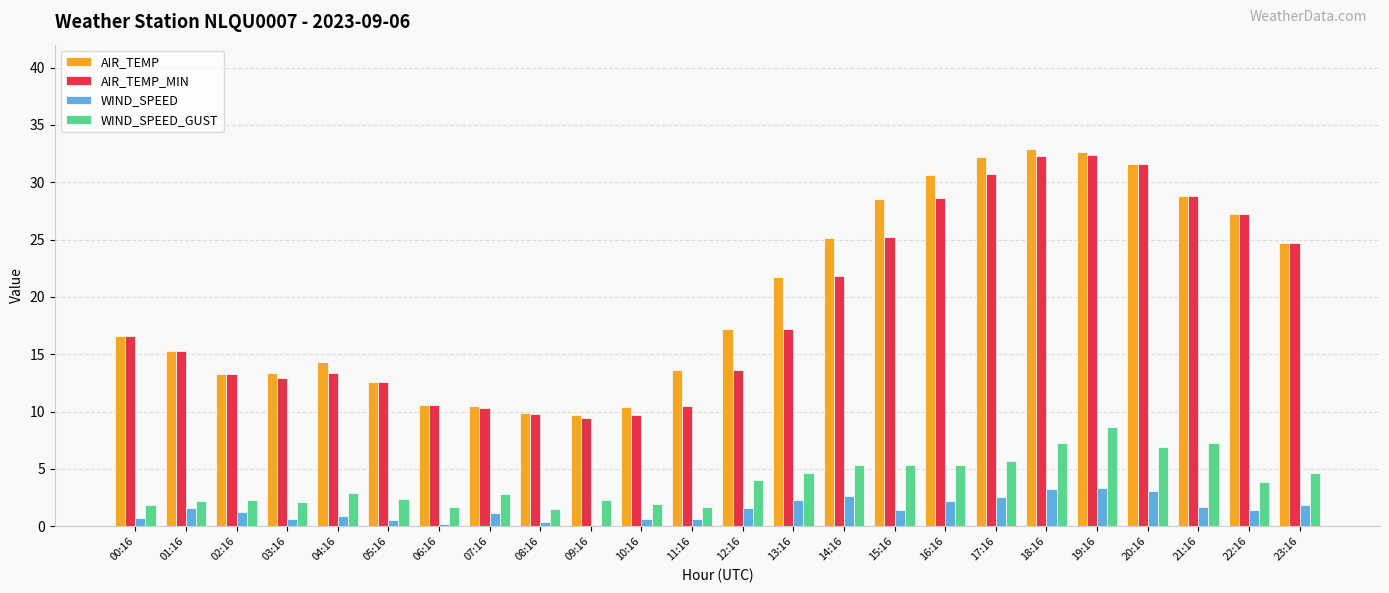

The value of AIR_TEMP_MIN at 20:16 is 31.6. True or false?

True